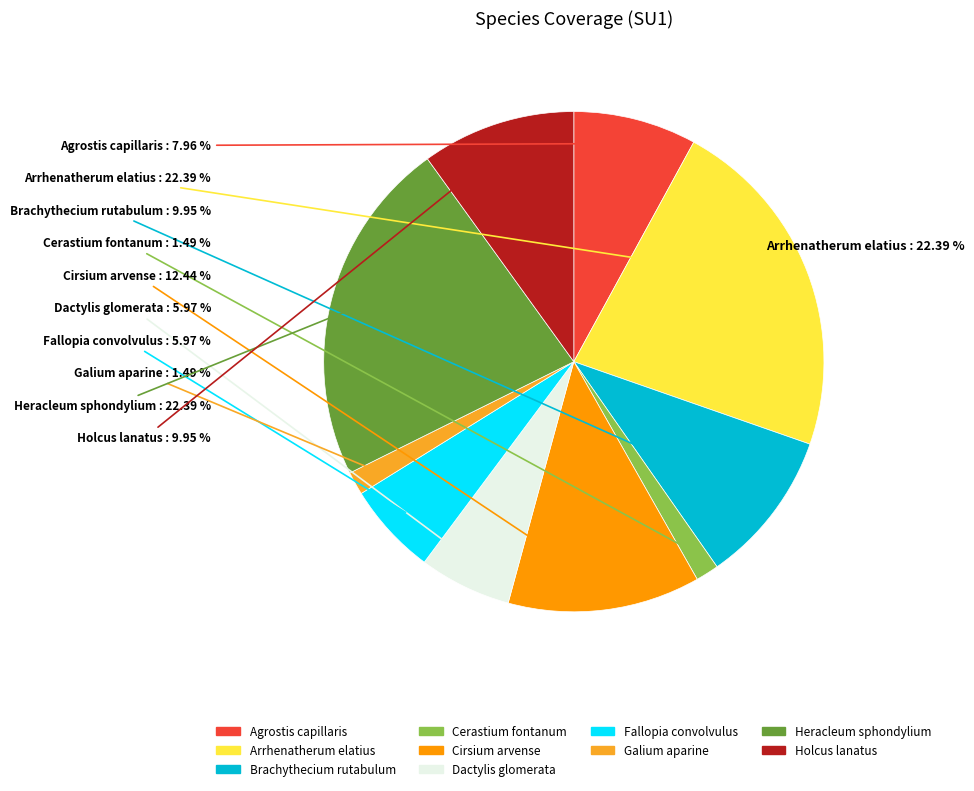

Which has a higher value, Holcus lanatus or Agrostis capillaris?

Holcus lanatus